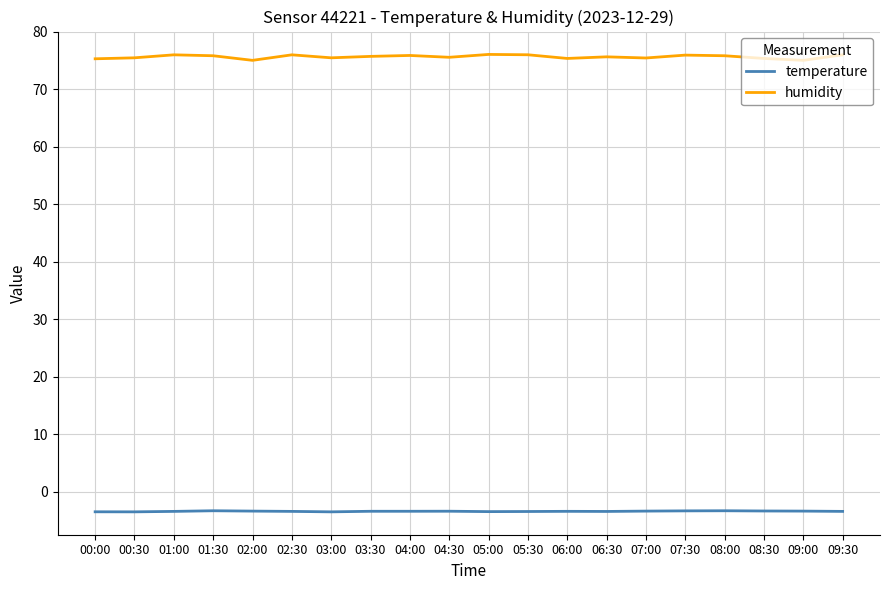

Is the value of humidity at 06:00 greater than the value of temperature at 09:30?

Yes